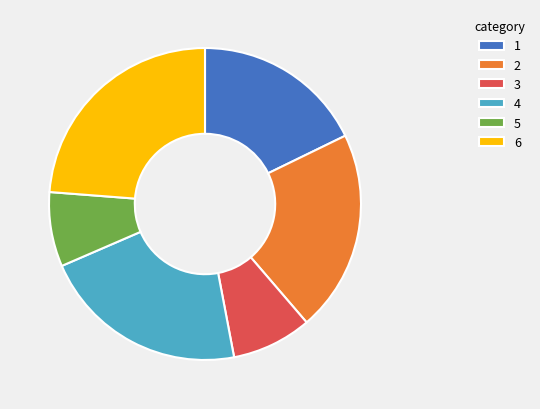

Count the number of slices in the pie.

6